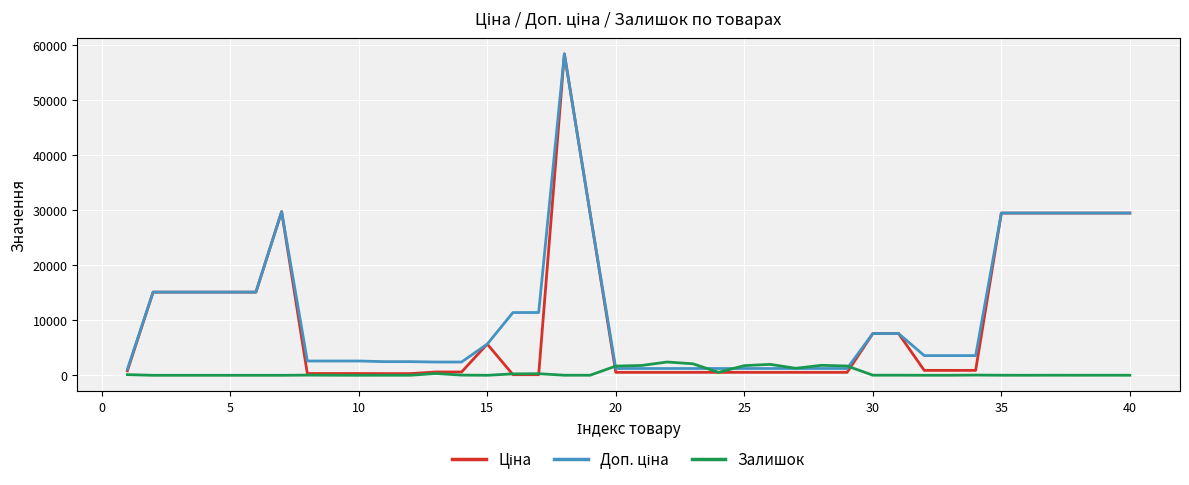

What is the greatest value displayed?

58426.5